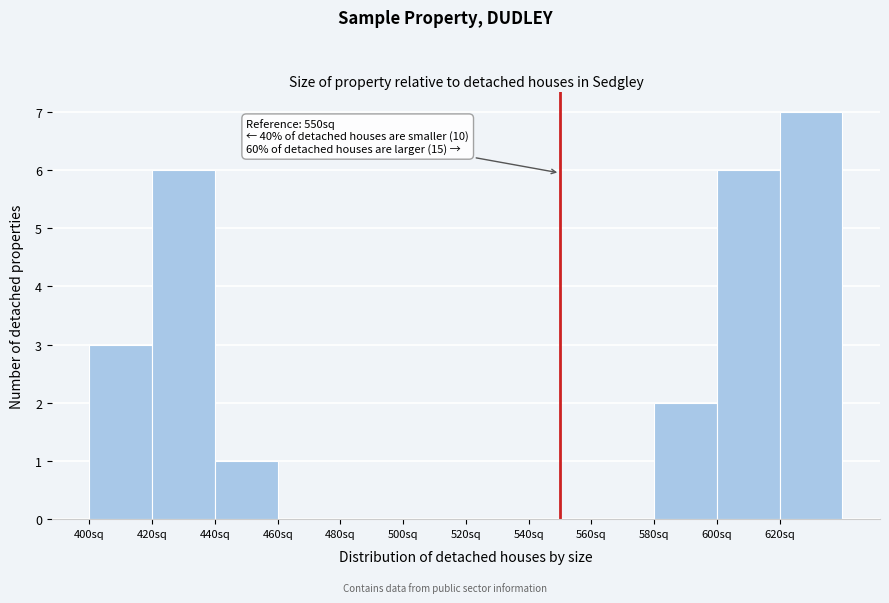

Over which range of the x-axis is the bar tallest?

620 to 640